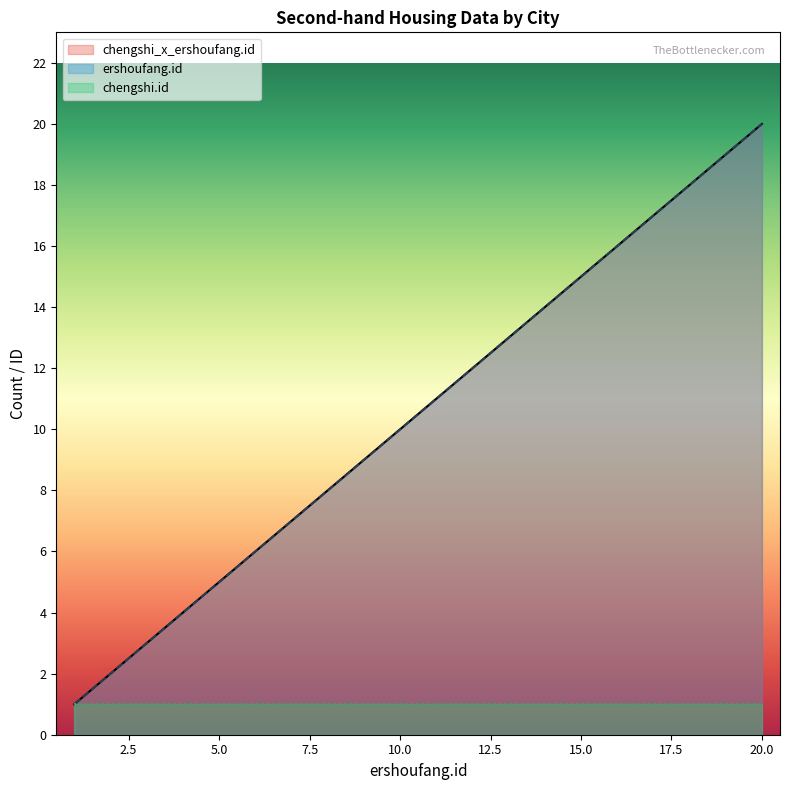

At which label is ershoufang.id closest to 10?

10